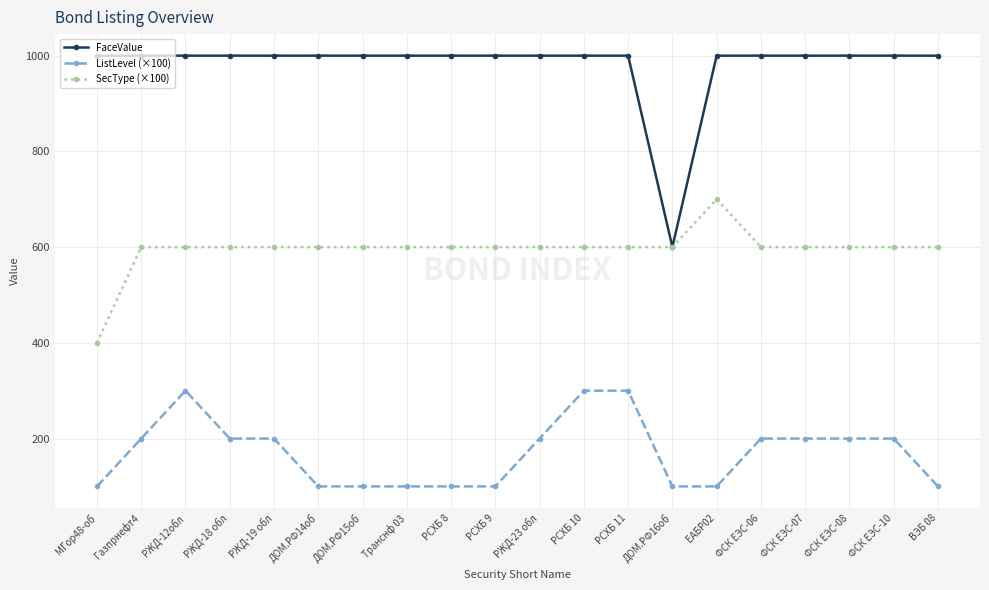

Is this an area chart (filled region under the line)?

No